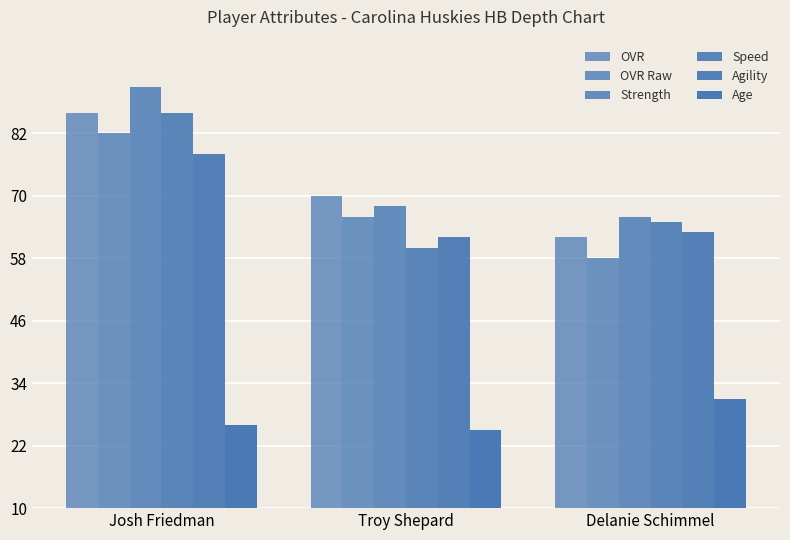

Is the value of Strength at Troy Shepard greater than the value of Speed at Troy Shepard?

Yes